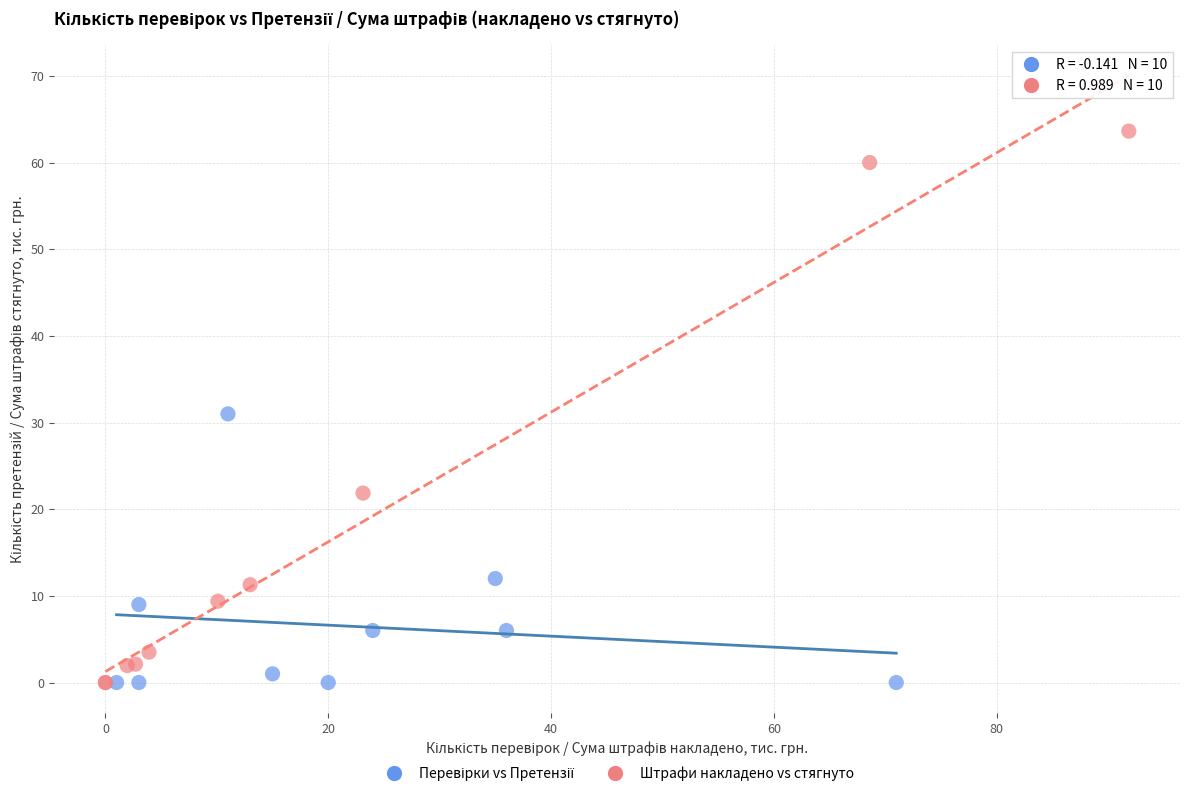

Which series contains the highest Y value?

Штрафи накладено vs стягнуто